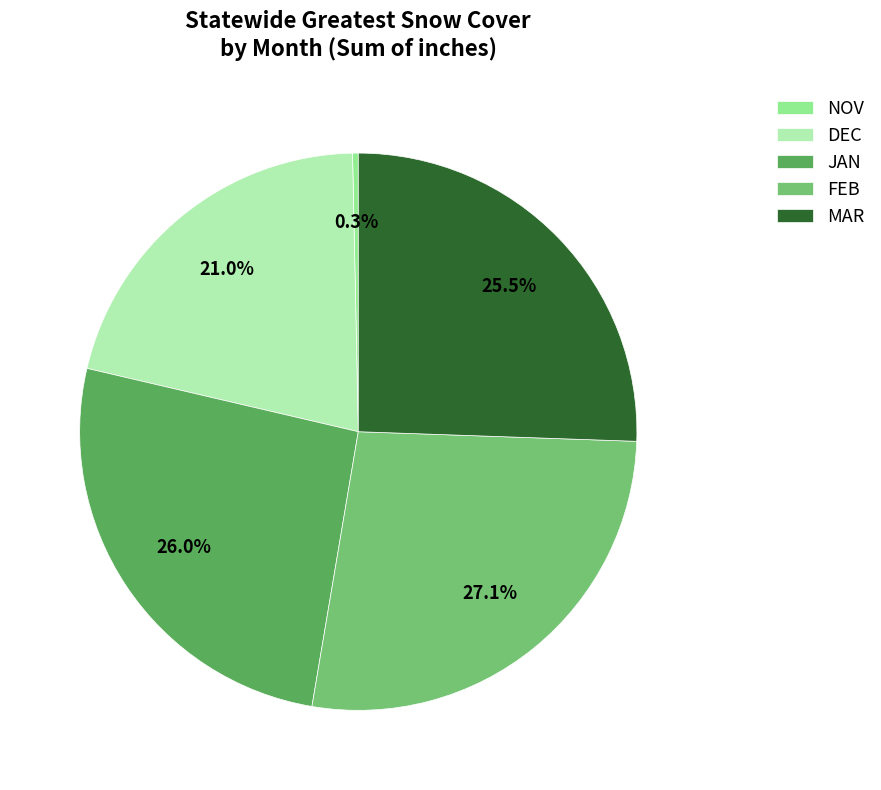

Which category has the biggest portion of the pie?

FEB